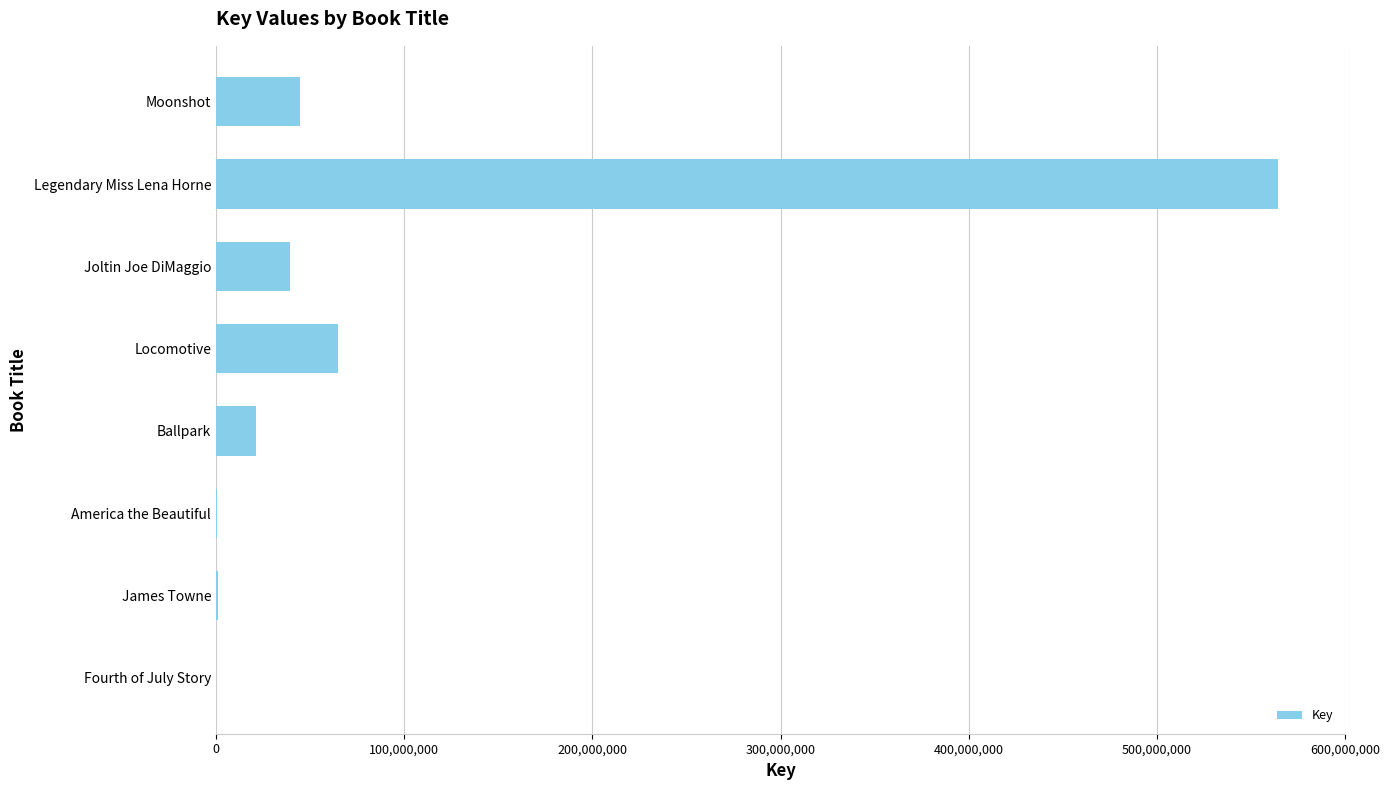

Between Moonshot and Legendary Miss Lena Horne, which is larger?

Legendary Miss Lena Horne